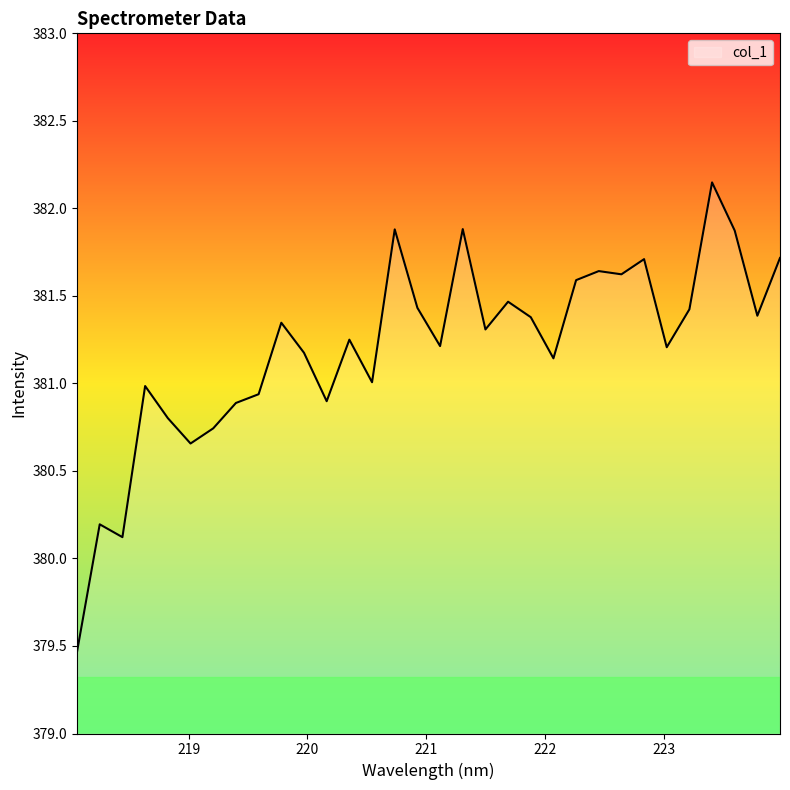

What is the minimum value shown in the chart?

379.5